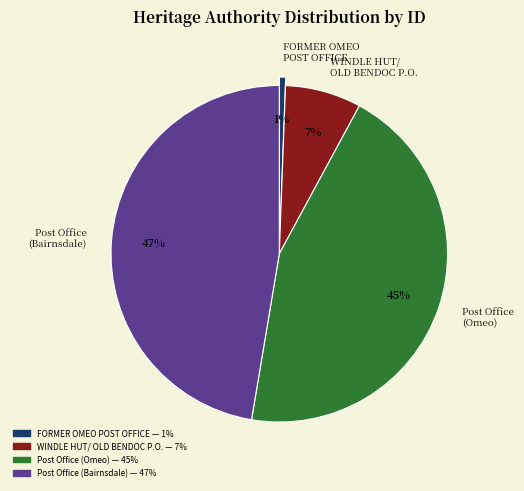

The Post Office (Bairnsdale) slice represents 42% of the pie. True or false?

False